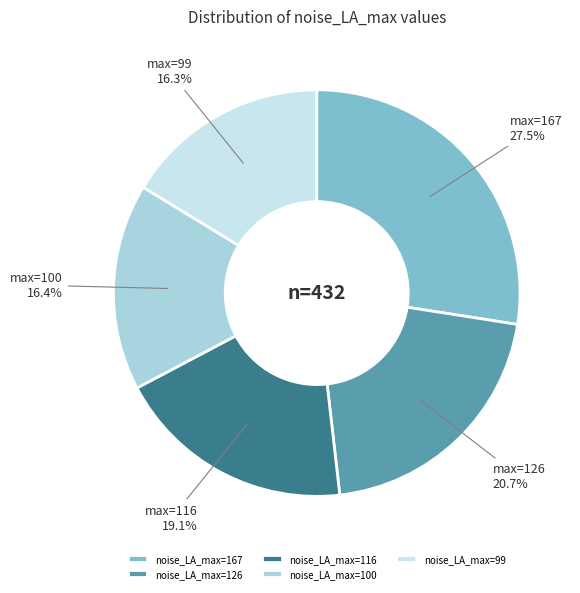

How many slices are in this pie chart?

5